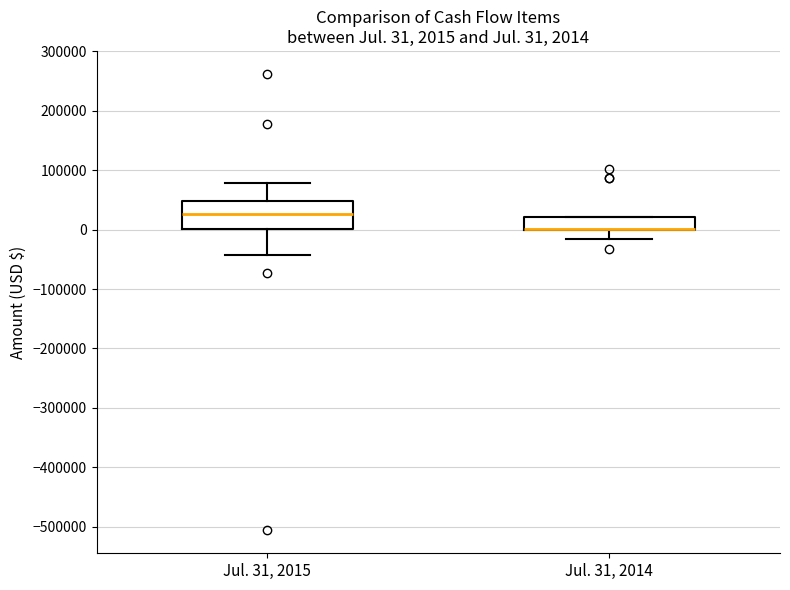

Which box is the tallest, from its lower edge to its upper edge?

Jul. 31, 2015